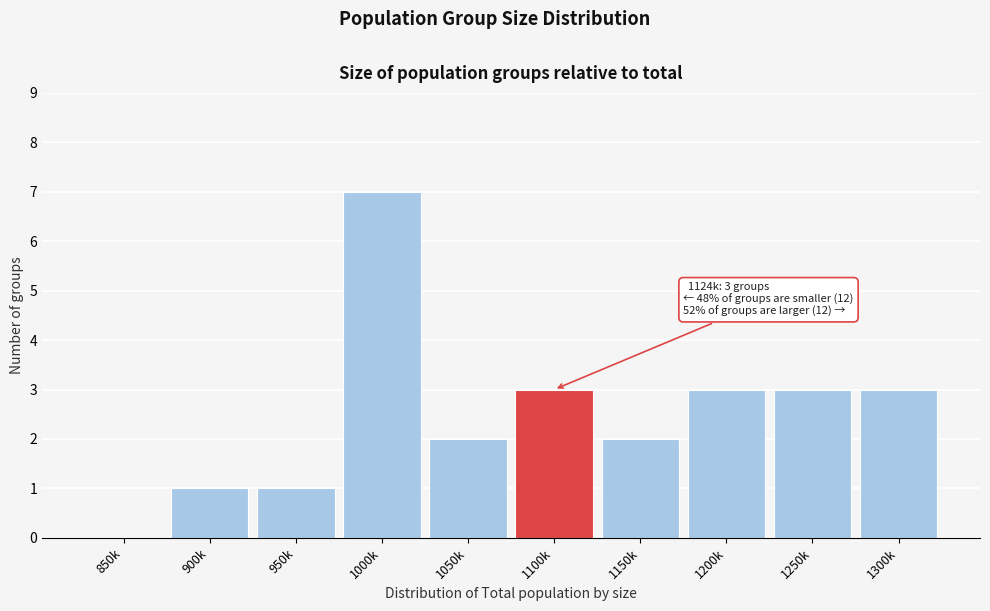

Reading left to right, extract all data points from this chart.

850k=0	900k=1	950k=1	1000k=7	1050k=2	1100k=3	1150k=2	1200k=3	1250k=3	1300k=3